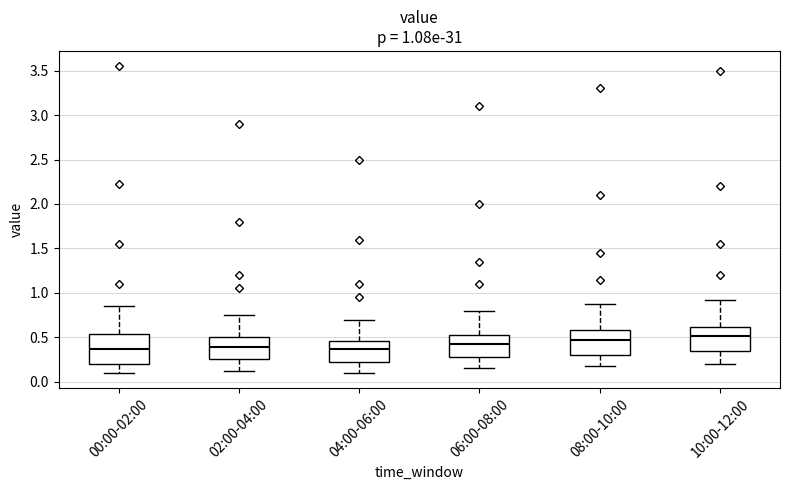

Comparing the boxes themselves (not the whiskers), which one is the tallest?

00:00-02:00